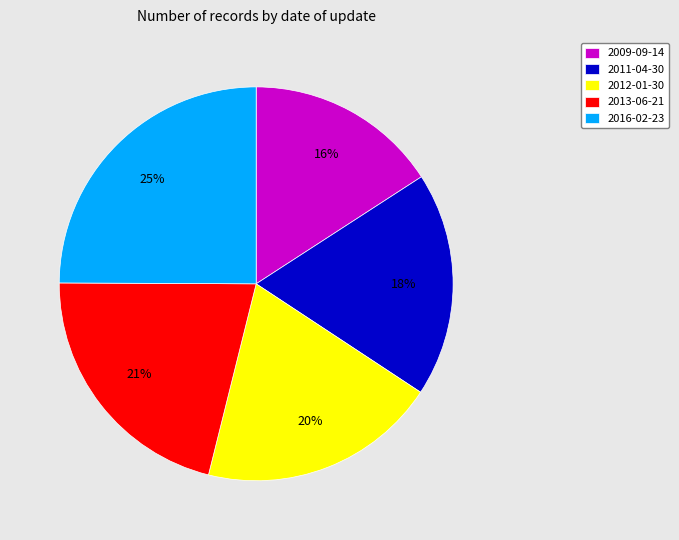

What is the smallest slice in the pie chart?

2009-09-14